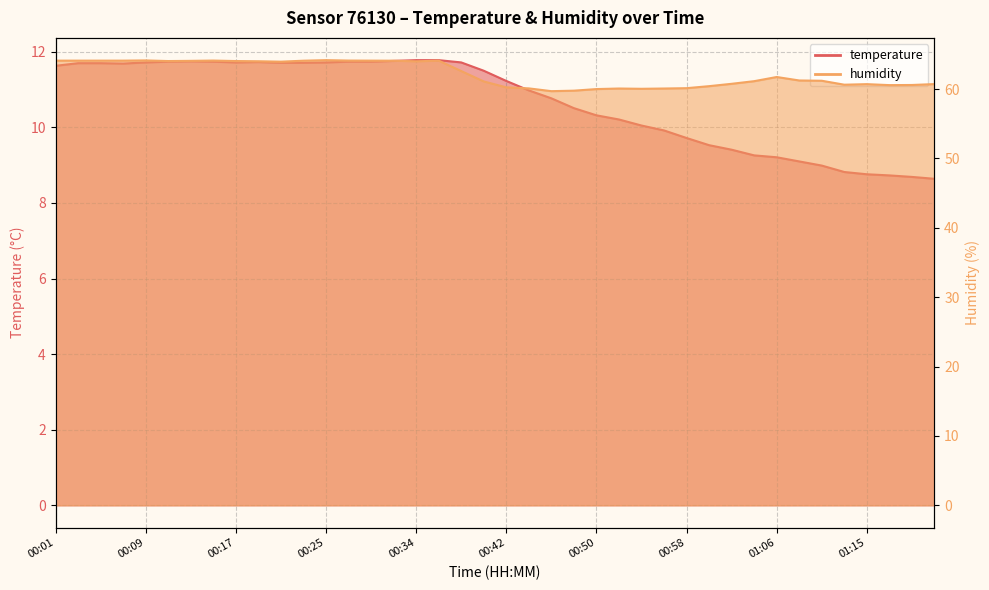

Between 01:09 and 01:17, which series saw the biggest shift?

humidity